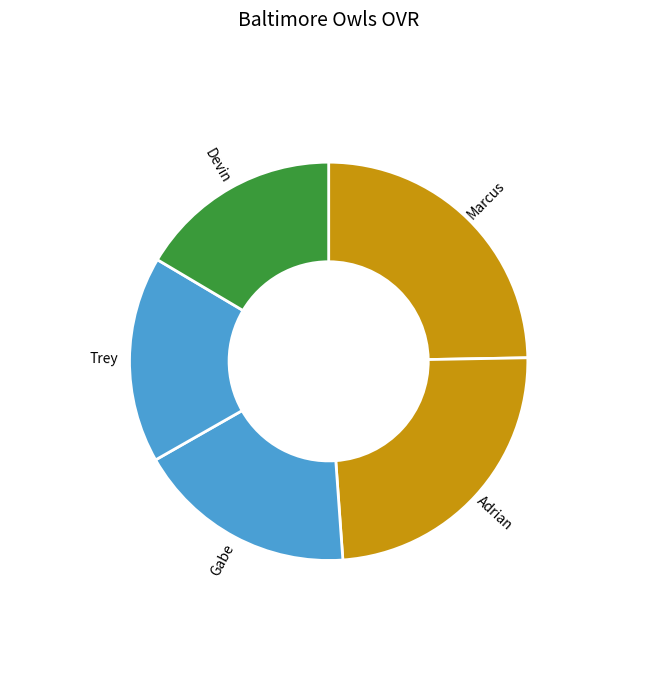

Does Gabe represent more than half of the total?

No